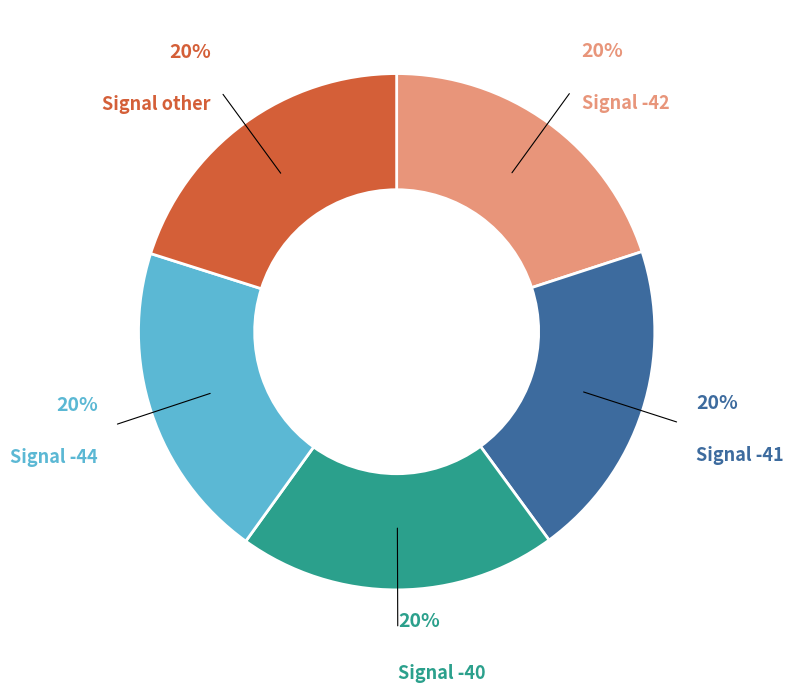

What percentage is the Signal -44 slice, to the nearest percent?

20%